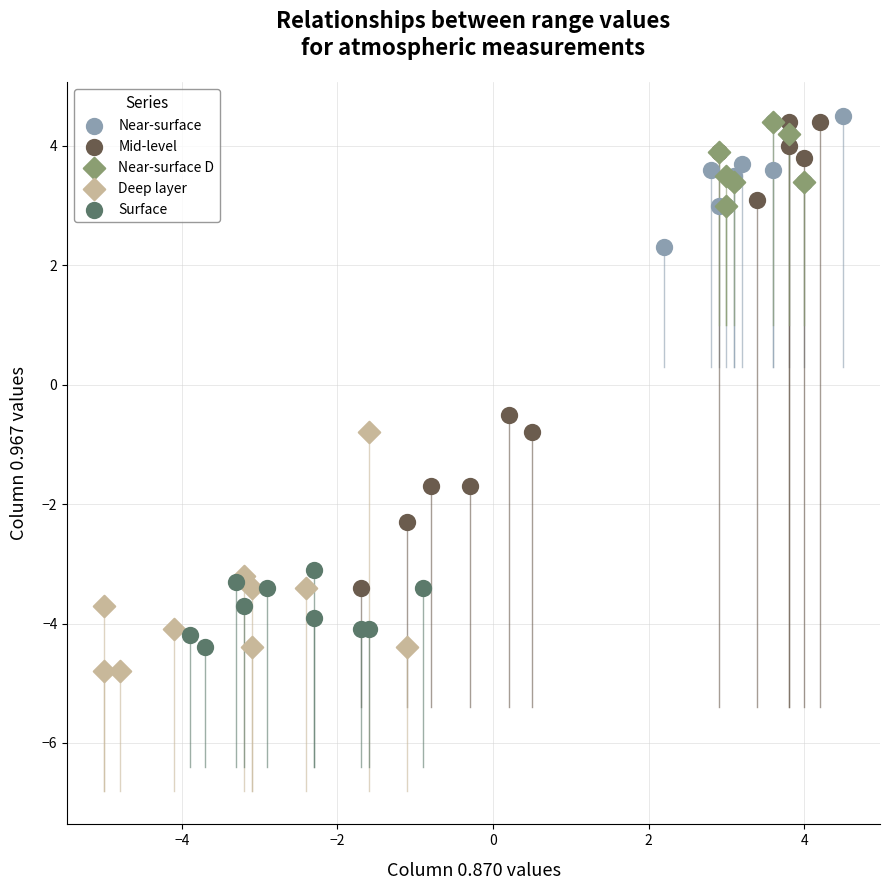

Which series has the largest Y range (max minus min)?

Mid-level